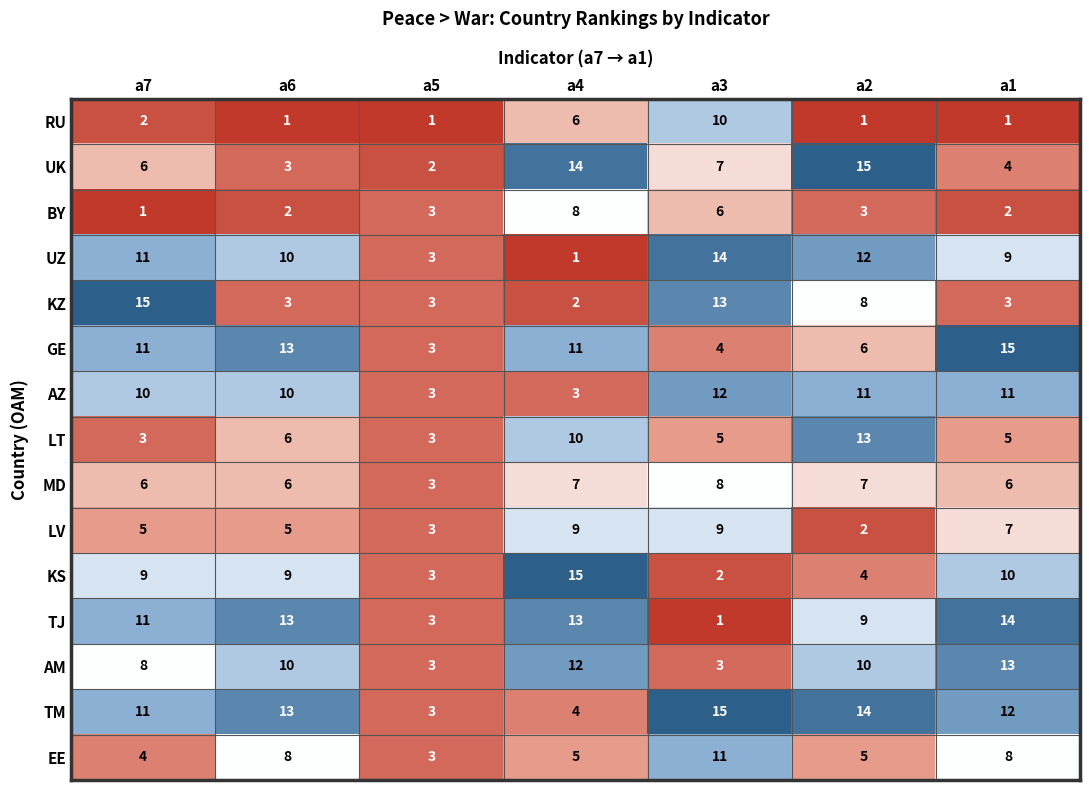

What is the sum of the BY values at a1 and a4?

10